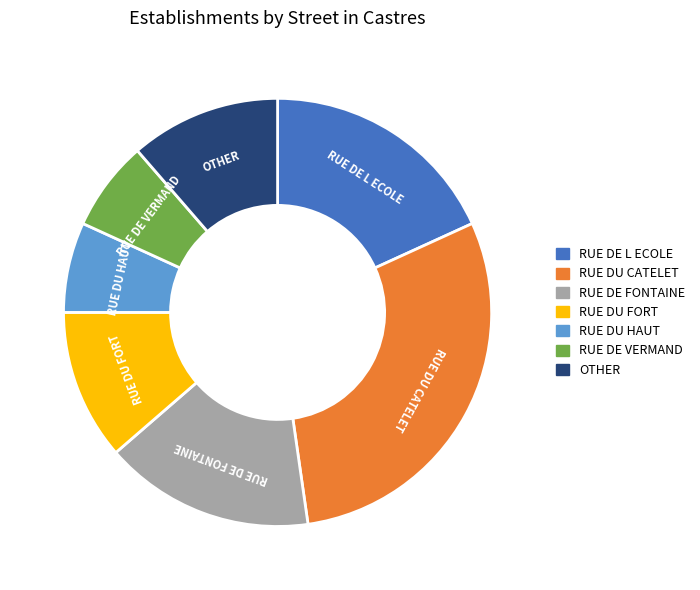

Which category has the biggest portion of the pie?

RUE DU CATELET